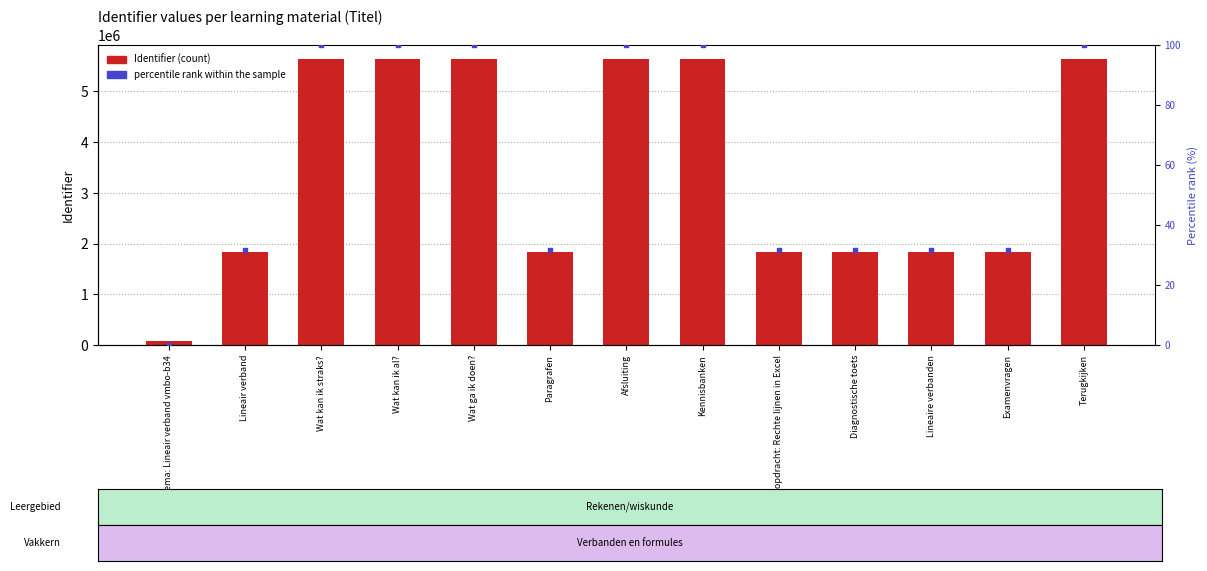

Which series reaches the maximum Y coordinate?

Identifier (count)